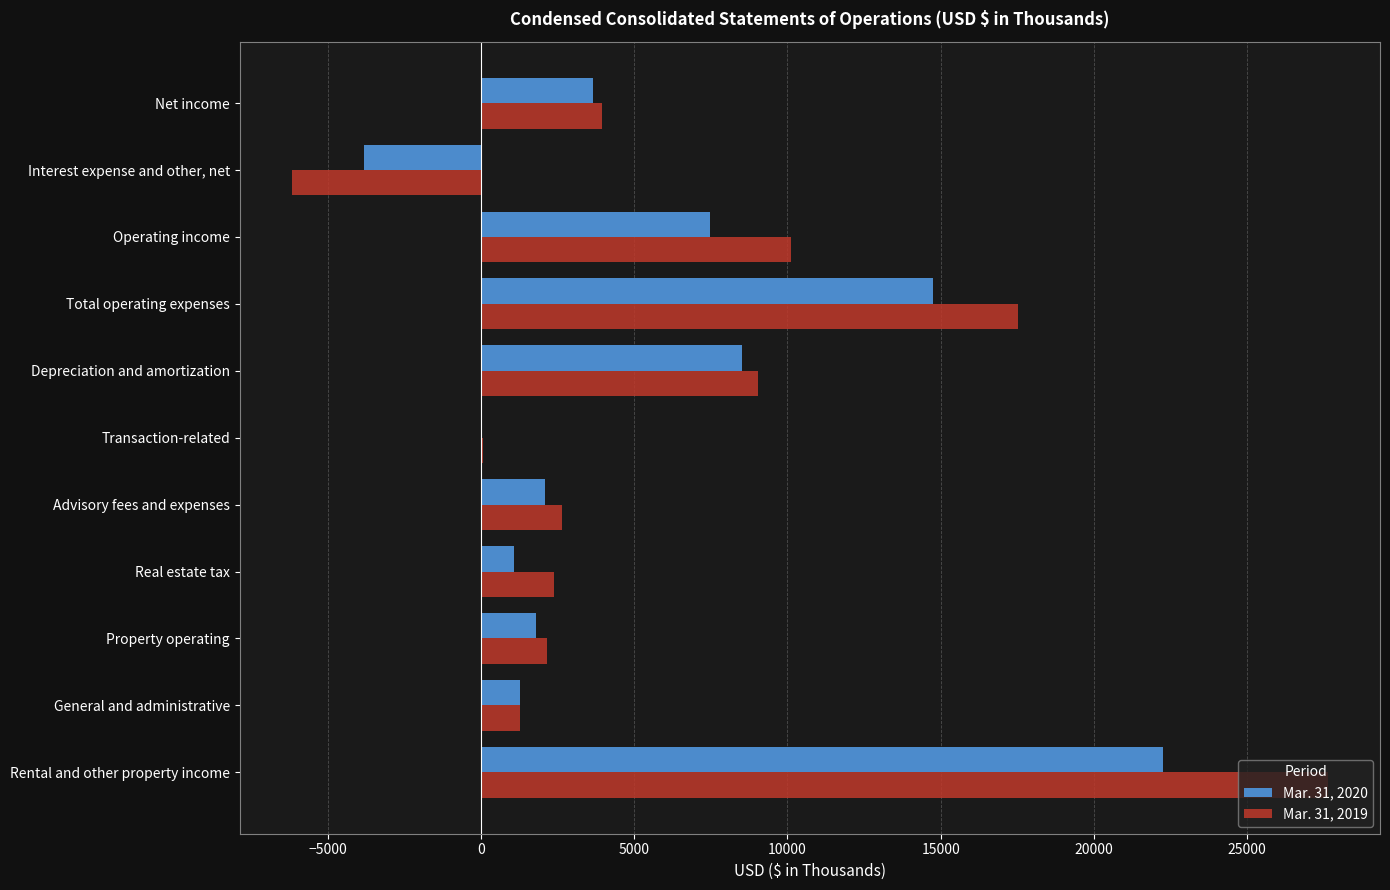

What is the total value across all series at Property operating?

3932